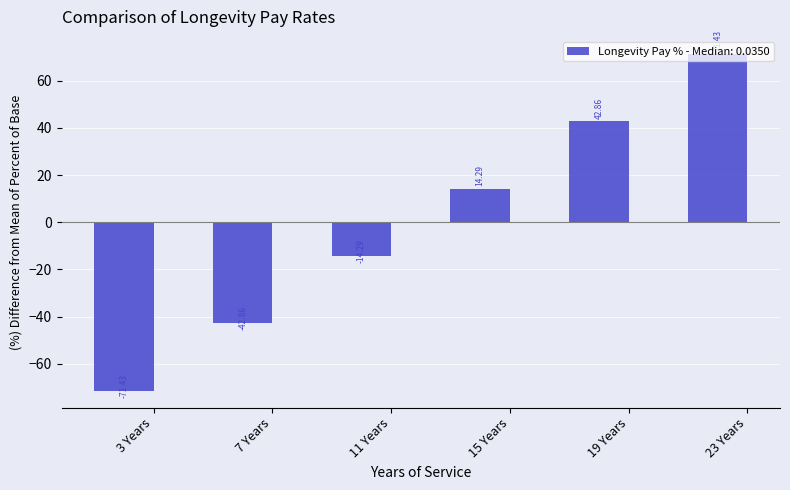

What is the value of the 2nd bar from the left?

-42.9